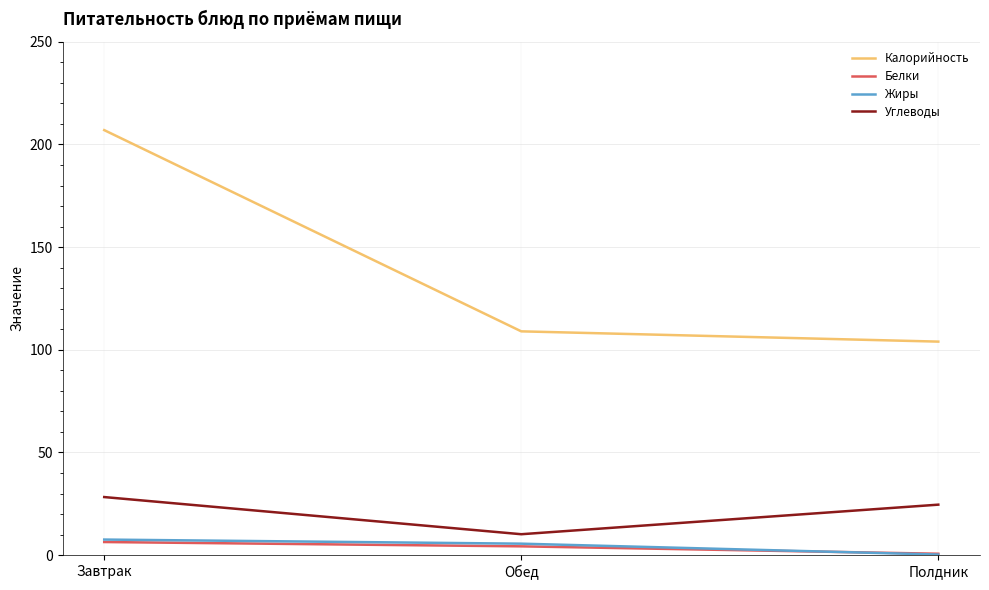

Which series has the largest total across all categories?

Калорийность